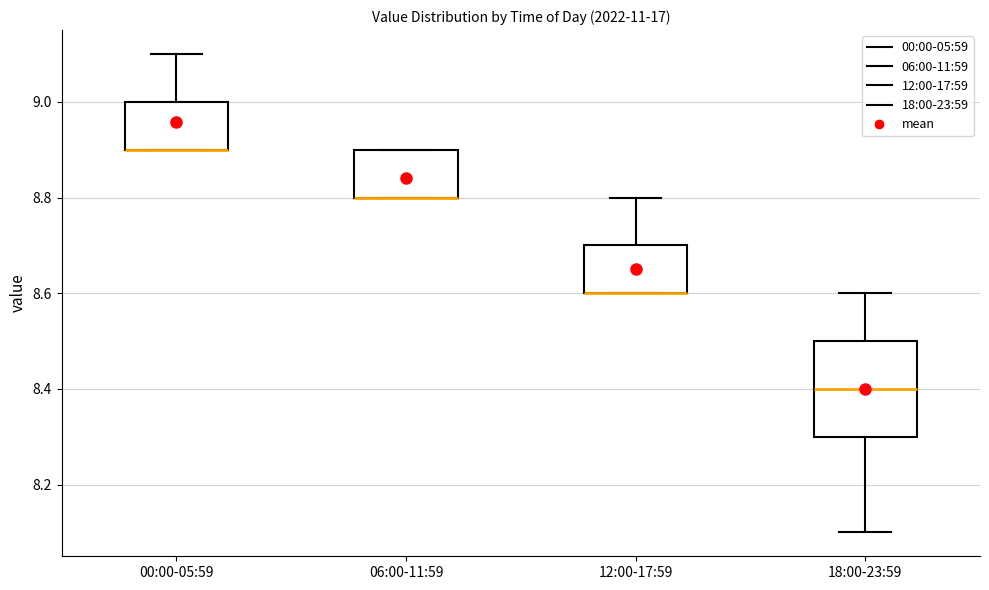

Which box is the tallest, from its lower edge to its upper edge?

18:00-23:59